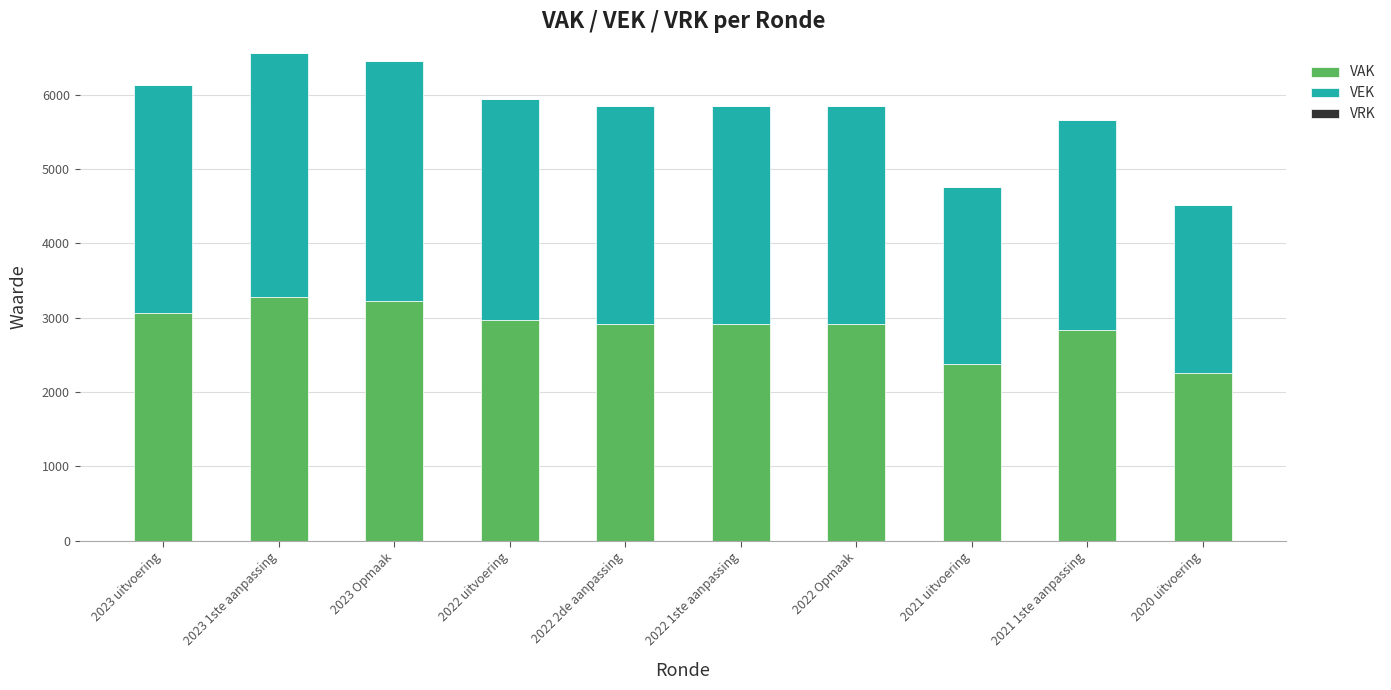

Reading left to right, list the values for the VAK series.

2023 uitvoering=3068	2023 1ste aanpassing=3281	2023 Opmaak=3225	2022 uitvoering=2974	2022 2de aanpassing=2922	2022 1ste aanpassing=2922	2022 Opmaak=2922	2021 uitvoering=2382	2021 1ste aanpassing=2828	2020 uitvoering=2261